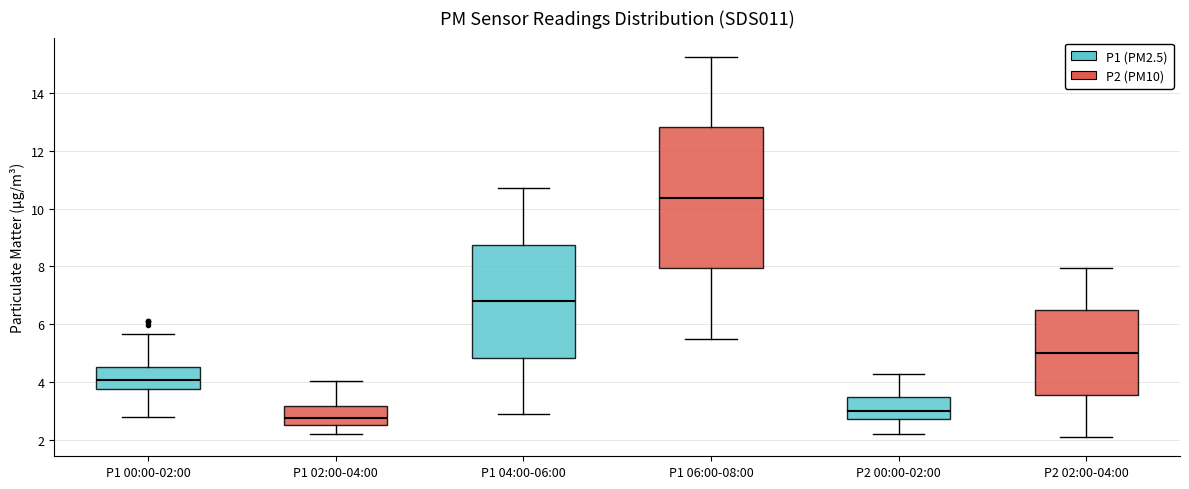

Where is the lower edge of the box for P2 00:00-02:00 on the y-axis? The values are not printed on the chart, so give them approximately, as read against the axis.

2.8